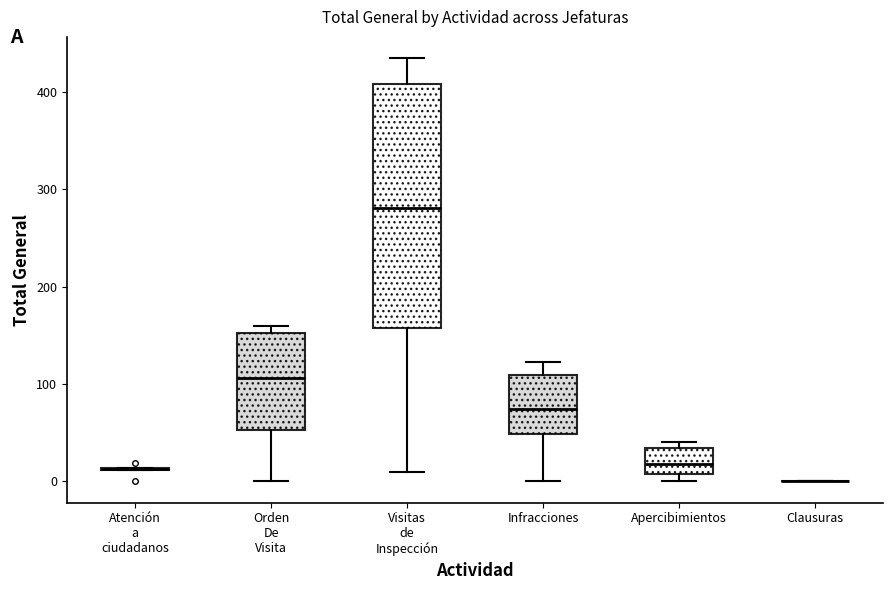

Reading left to right, transcribe this box plot: for each box, give where its median line is, the range the box spans, and where its two whiskers end, as read against the y-axis. The values are not printed on the chart, so give them approximately, as read against the axis.

Atención a ciudadanos: box collapsed to a line at 10, whiskers 10 to 10
Orden De Visita: median 110, box 50 to 150, whiskers 0 to 160
Visitas de Inspección: median 280, box 160 to 410, whiskers 10 to 440
Infracciones: median 70, box 50 to 110, whiskers 0 to 120
Apercibimientos: median 20, box 10 to 30, whiskers 0 to 40
Clausuras: box collapsed to a line at 0, whiskers 0 to 0